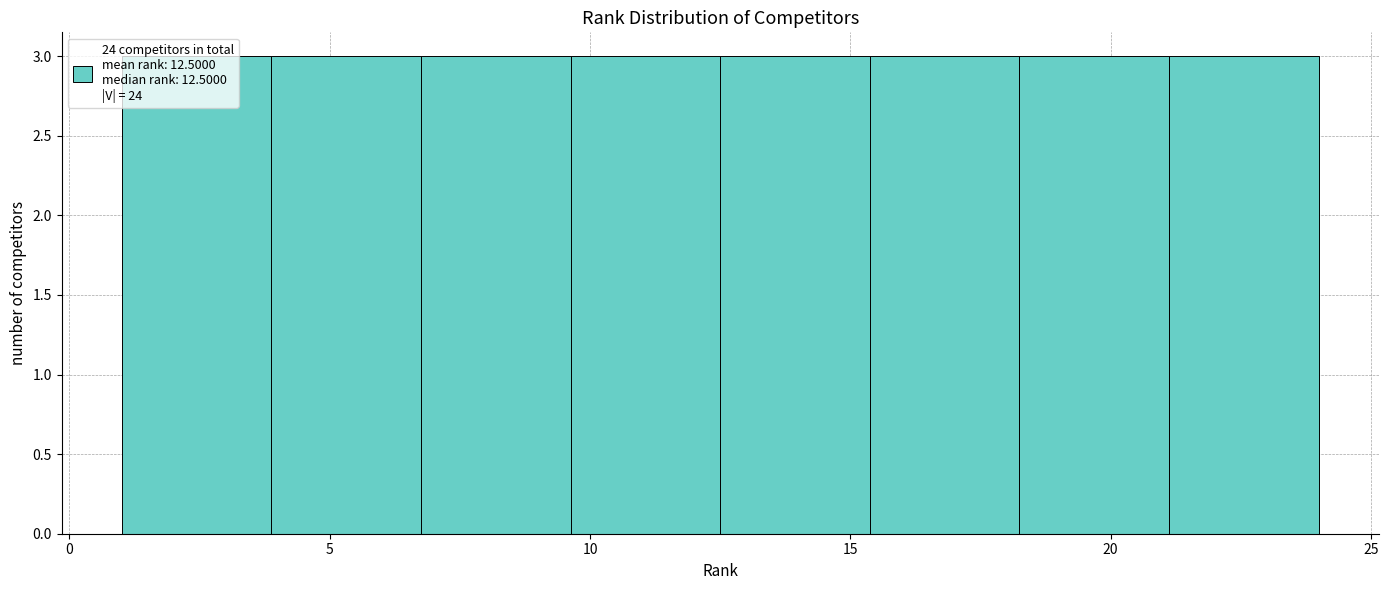

Reading left to right, transcribe this chart: for each bar, give the range it covers on the x-axis and its height. Neither the bar edges nor the heights are printed on the chart, so give them approximately, as read against the axes.

1.0 to 4.0: 3
4.0 to 7.0: 3
7.0 to 9.5: 3
9.5 to 12.5: 3
12.5 to 15.5: 3
15.5 to 18.5: 3
18.5 to 21.0: 3
21.0 to 24.0: 3